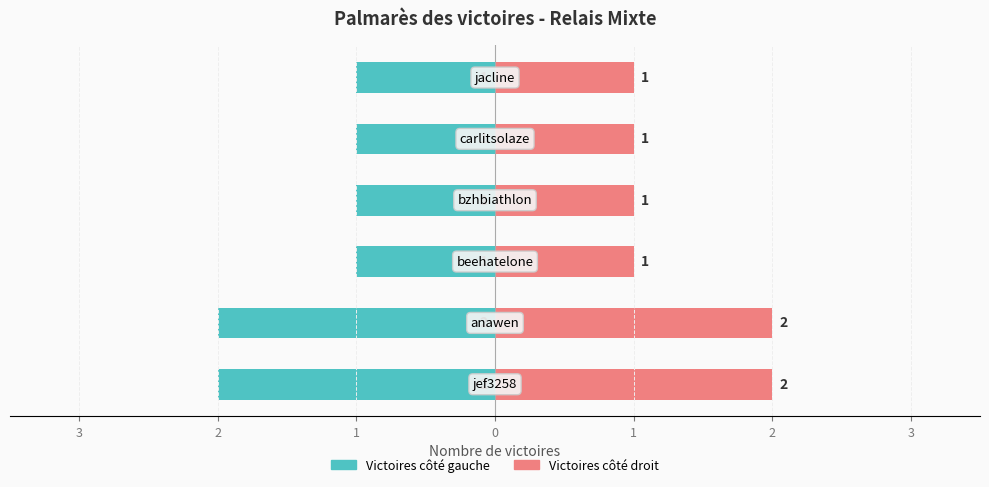

The Victoires (gauche) series shows -1 at 2. True or false?

True